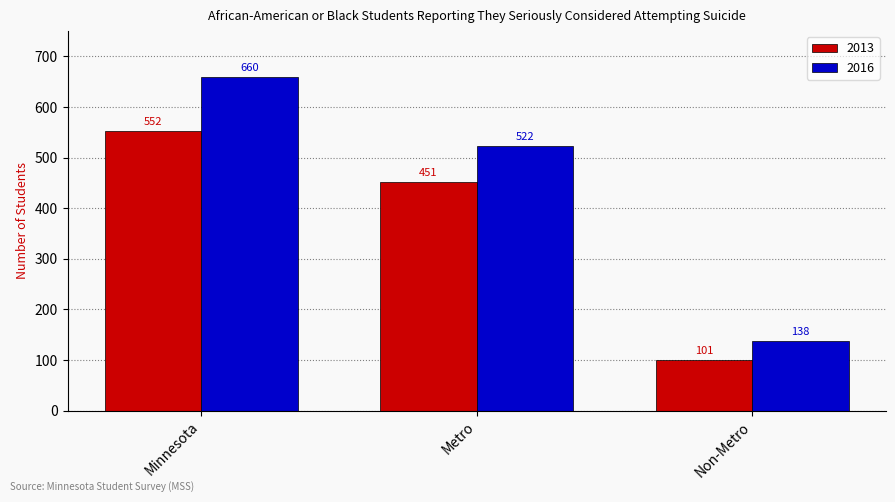

How many data points does each series have?

3